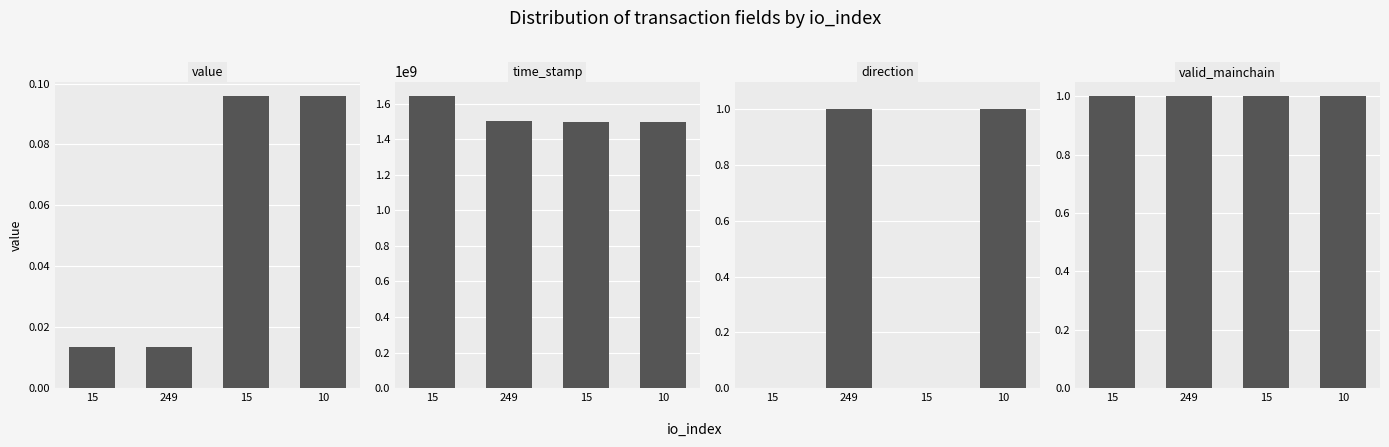

Which series has the largest range (max minus min)?

time_stamp